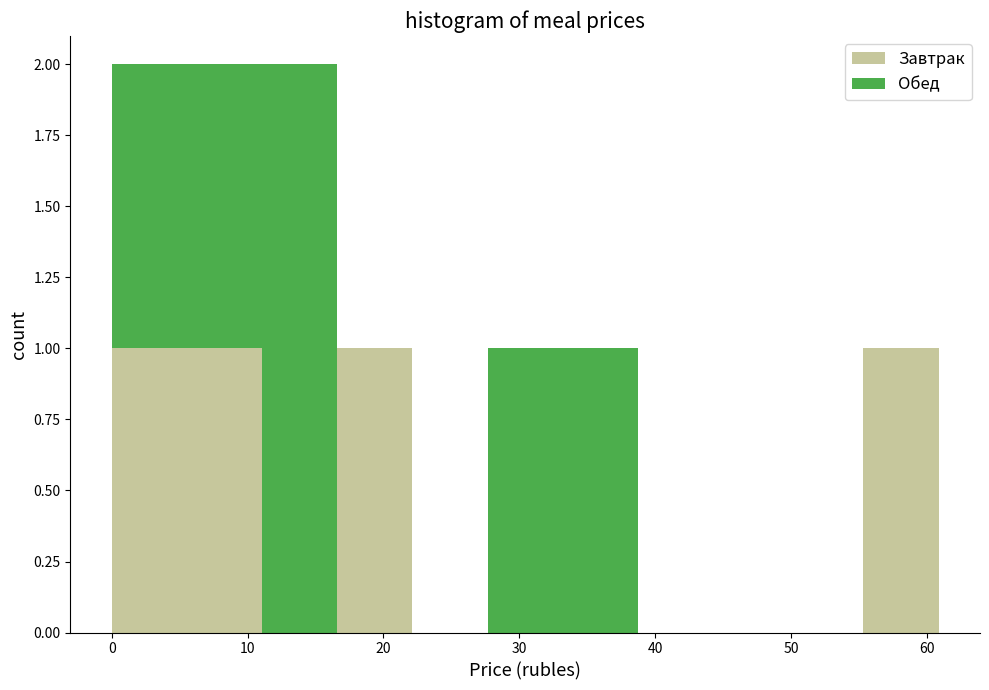

What is the total height of the stacked bar covering 28 to 33 on the x-axis? Neither the bar edges nor the heights are printed on the chart, so give them approximately, as read against the axes.

1